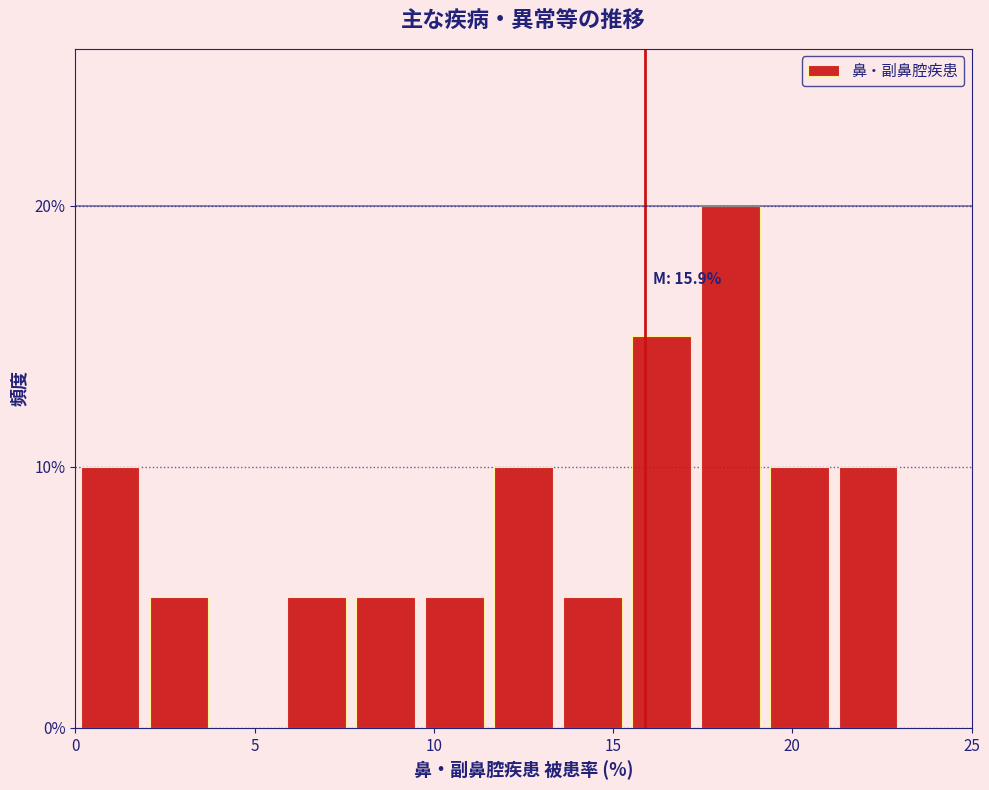

Read against the x-axis, roughly where is the centre of the tallest bar?

18.5